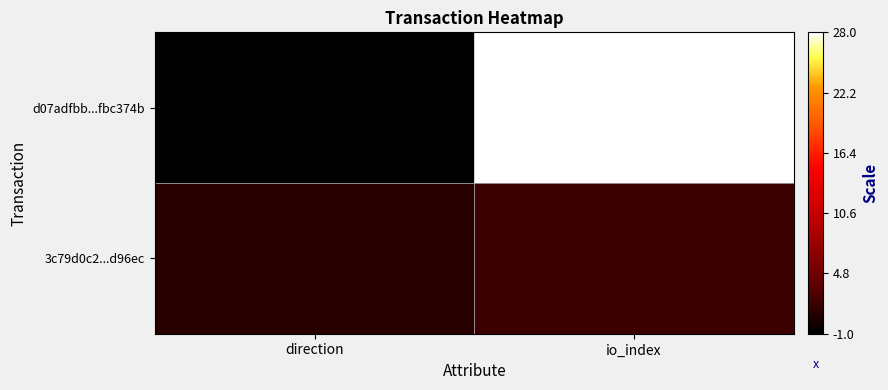

Between direction and io_index, which series saw the biggest shift?

d07adfbb...fbc374b